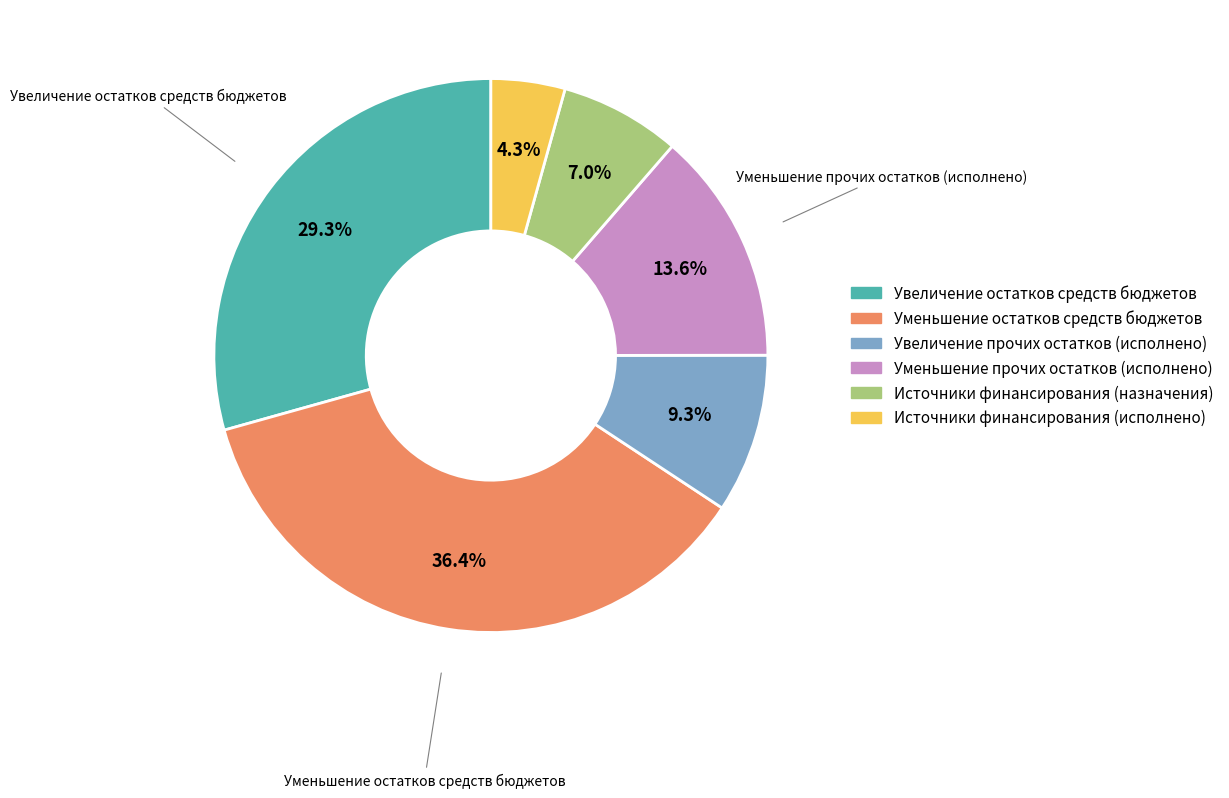

Which slice is the smallest?

Источники финансирования (исполнено)